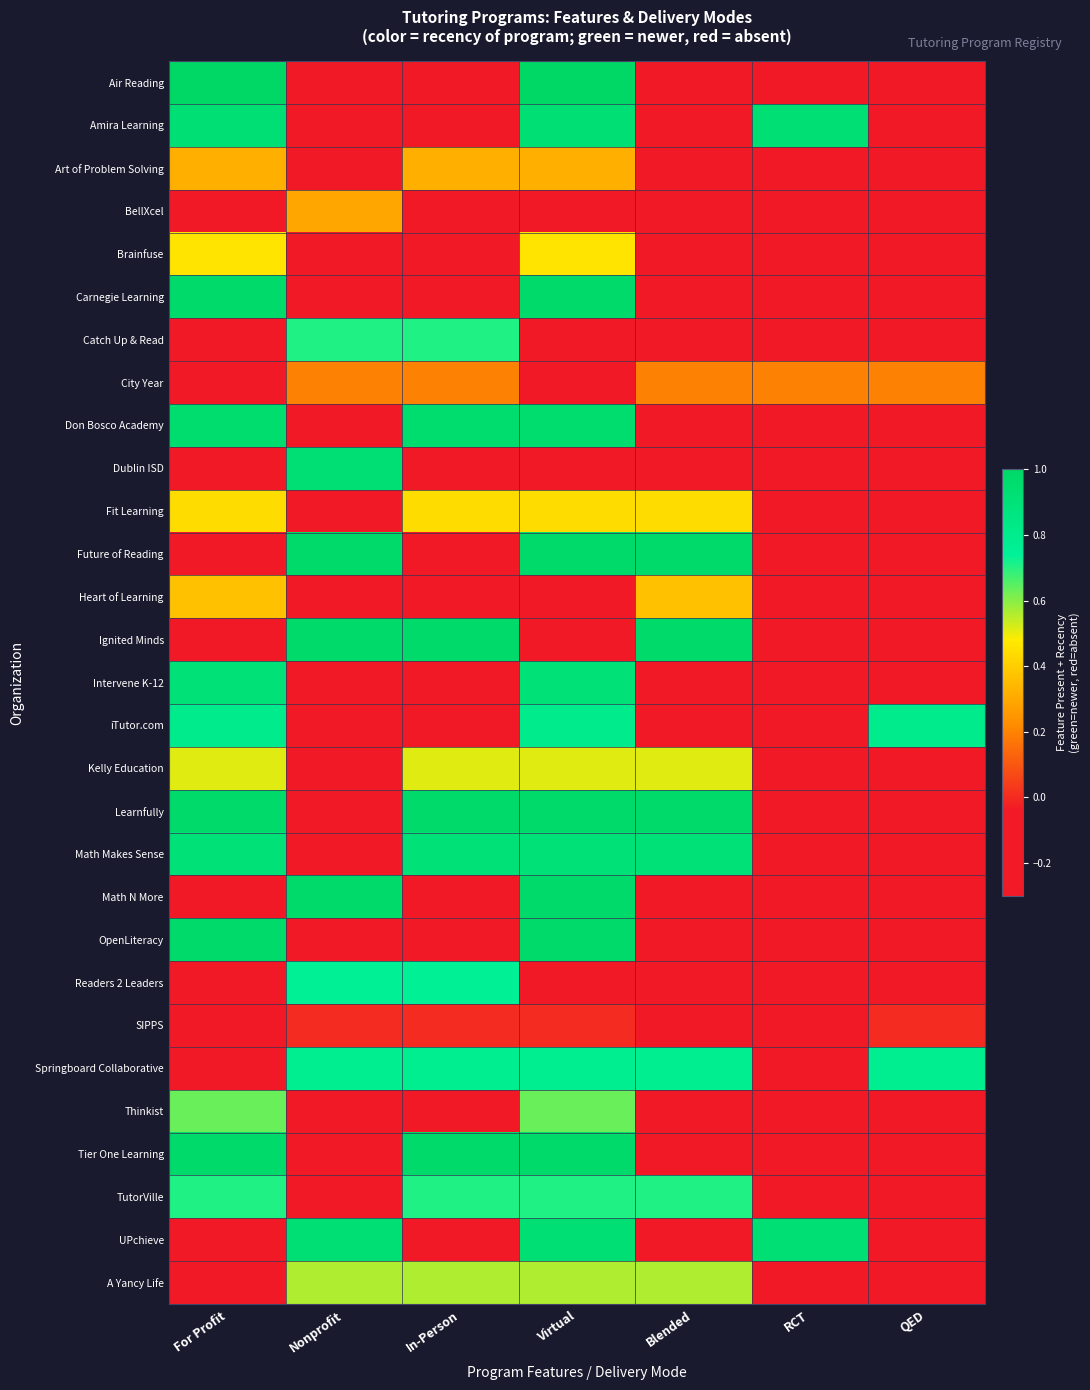

Reading right to left, extract all data points from this chart.

Air Reading: QED=-0.1	RCT=-0.1	Blended=-0.1	Virtual=1.0	In-Person=-0.1	Nonprofit=-0.1	For Profit=1.0
Amira Learning: QED=-0.1	RCT=0.9	Blended=-0.1	Virtual=0.9	In-Person=-0.1	Nonprofit=-0.1	For Profit=0.9
Art of Problem Solving: QED=-0.1	RCT=-0.1	Blended=-0.1	Virtual=0.3	In-Person=0.3	Nonprofit=-0.1	For Profit=0.3
BellXcel: QED=-0.1	RCT=-0.1	Blended=-0.1	Virtual=-0.1	In-Person=-0.1	Nonprofit=0.3	For Profit=-0.1
Brainfuse: QED=-0.1	RCT=-0.1	Blended=-0.1	Virtual=0.5	In-Person=-0.1	Nonprofit=-0.1	For Profit=0.5
Carnegie Learning: QED=-0.1	RCT=-0.1	Blended=-0.1	Virtual=1.0	In-Person=-0.1	Nonprofit=-0.1	For Profit=1.0
Catch Up & Read: QED=-0.1	RCT=-0.1	Blended=-0.1	Virtual=-0.1	In-Person=0.7	Nonprofit=0.7	For Profit=-0.1
City Year: QED=0.2	RCT=0.2	Blended=0.2	Virtual=-0.1	In-Person=0.2	Nonprofit=0.2	For Profit=-0.1
Don Bosco Academy: QED=-0.1	RCT=-0.1	Blended=-0.1	Virtual=1.0	In-Person=1.0	Nonprofit=-0.1	For Profit=1.0
Dublin ISD: QED=-0.1	RCT=-0.1	Blended=-0.1	Virtual=-0.1	In-Person=-0.1	Nonprofit=0.9	For Profit=-0.1
Fit Learning: QED=-0.1	RCT=-0.1	Blended=0.4	Virtual=0.4	In-Person=0.4	Nonprofit=-0.1	For Profit=0.4
Future of Reading: QED=-0.1	RCT=-0.1	Blended=1.0	Virtual=1.0	In-Person=-0.1	Nonprofit=1.0	For Profit=-0.1
Heart of Learning: QED=-0.1	RCT=-0.1	Blended=0.4	Virtual=-0.1	In-Person=-0.1	Nonprofit=-0.1	For Profit=0.4
Ignited Minds: QED=-0.1	RCT=-0.1	Blended=1.0	Virtual=-0.1	In-Person=1.0	Nonprofit=1.0	For Profit=-0.1
Intervene K-12: QED=-0.1	RCT=-0.1	Blended=-0.1	Virtual=0.9	In-Person=-0.1	Nonprofit=-0.1	For Profit=0.9
iTutor.com: QED=0.8	RCT=-0.1	Blended=-0.1	Virtual=0.8	In-Person=-0.1	Nonprofit=-0.1	For Profit=0.8
Kelly Education: QED=-0.1	RCT=-0.1	Blended=0.5	Virtual=0.5	In-Person=0.5	Nonprofit=-0.1	For Profit=0.5
Learnfully: QED=-0.1	RCT=-0.1	Blended=1.0	Virtual=1.0	In-Person=1.0	Nonprofit=-0.1	For Profit=1.0
Math Makes Sense: QED=-0.1	RCT=-0.1	Blended=0.9	Virtual=0.9	In-Person=0.9	Nonprofit=-0.1	For Profit=0.9
Math N More: QED=-0.1	RCT=-0.1	Blended=-0.1	Virtual=1.0	In-Person=-0.1	Nonprofit=1.0	For Profit=-0.1
OpenLiteracy: QED=-0.1	RCT=-0.1	Blended=-0.1	Virtual=1.0	In-Person=-0.1	Nonprofit=-0.1	For Profit=1.0
Readers 2 Leaders: QED=-0.1	RCT=-0.1	Blended=-0.1	Virtual=-0.1	In-Person=0.8	Nonprofit=0.8	For Profit=-0.1
SIPPS: QED=0.0	RCT=-0.1	Blended=-0.1	Virtual=0.0	In-Person=0.0	Nonprofit=0.0	For Profit=-0.1
Springboard Collaborative: QED=0.8	RCT=-0.1	Blended=0.8	Virtual=0.8	In-Person=0.8	Nonprofit=0.8	For Profit=-0.1
Thinkist: QED=-0.1	RCT=-0.1	Blended=-0.1	Virtual=0.6	In-Person=-0.1	Nonprofit=-0.1	For Profit=0.6
Tier One Learning: QED=-0.1	RCT=-0.1	Blended=-0.1	Virtual=1.0	In-Person=1.0	Nonprofit=-0.1	For Profit=1.0
TutorVille: QED=-0.1	RCT=-0.1	Blended=0.7	Virtual=0.7	In-Person=0.7	Nonprofit=-0.1	For Profit=0.7
UPchieve: QED=-0.1	RCT=0.9	Blended=-0.1	Virtual=0.9	In-Person=-0.1	Nonprofit=0.9	For Profit=-0.1
A Yancy Life: QED=-0.1	RCT=-0.1	Blended=0.6	Virtual=0.6	In-Person=0.6	Nonprofit=0.6	For Profit=-0.1